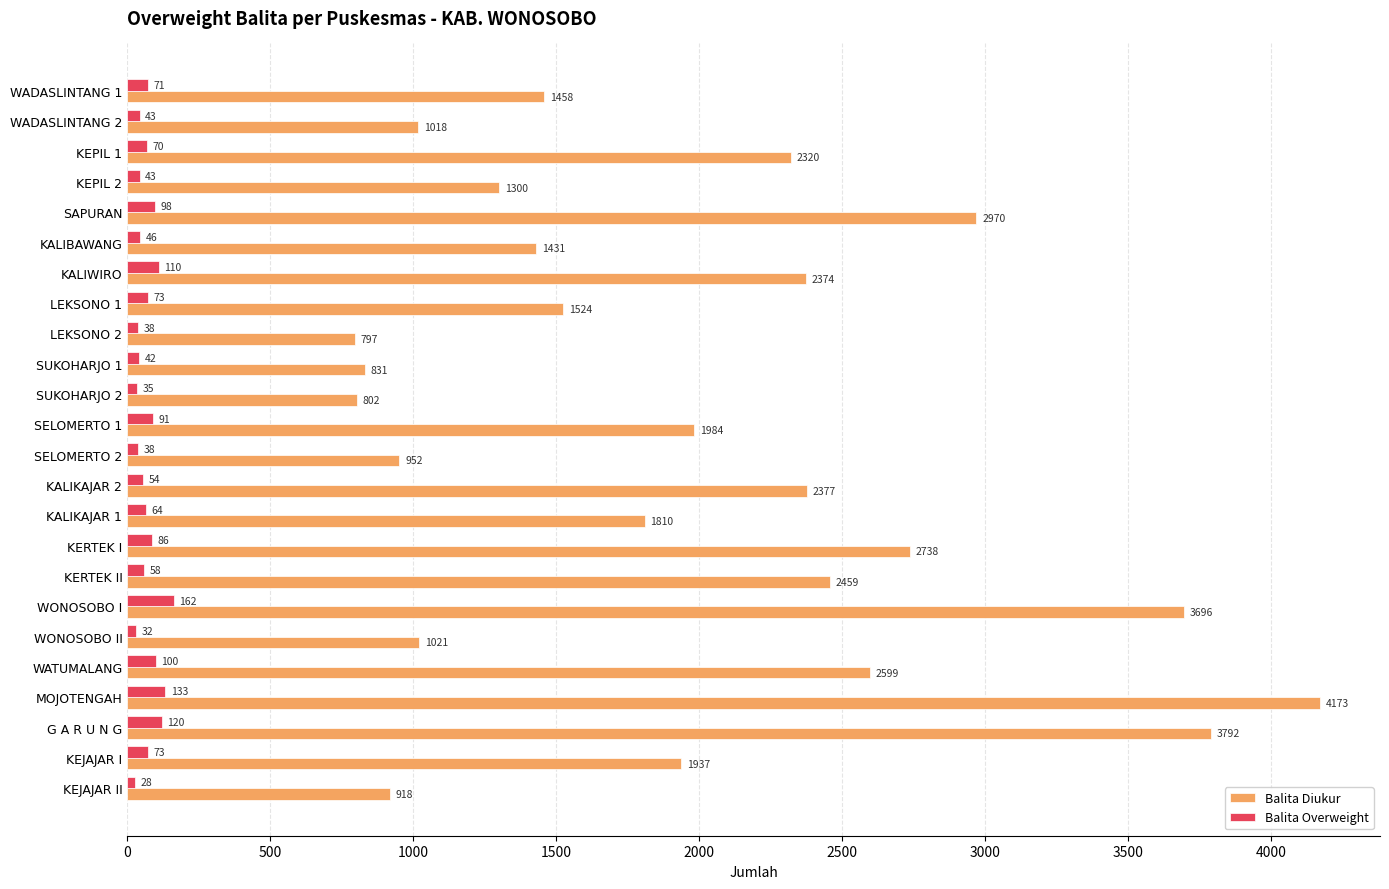

The Balita Diukur series shows 2374 at KALIWIRO. True or false?

True